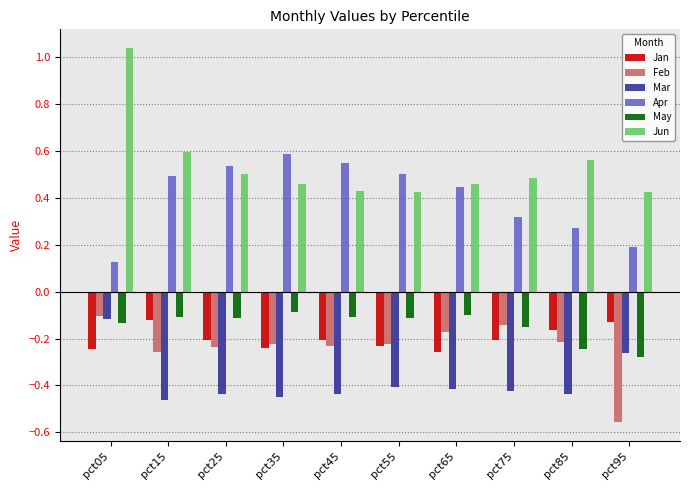

Does the chart contain any negative values?

Yes